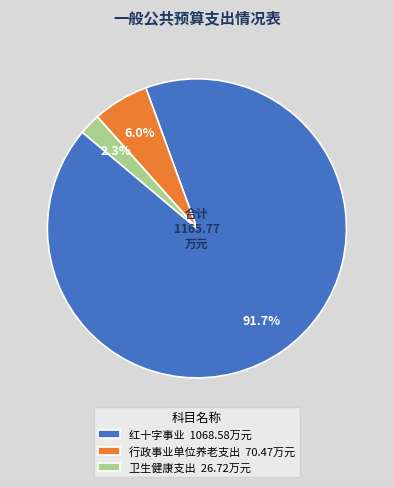

To the nearest percent, what is the average slice percentage?

33%